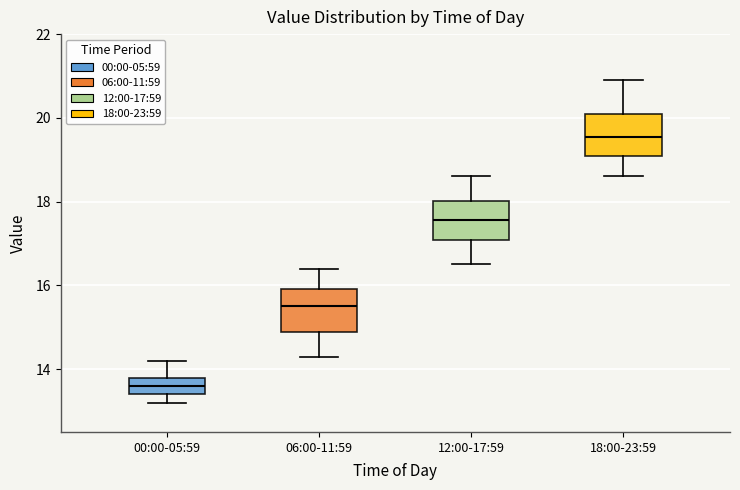

Reading left to right, transcribe this box plot: for each box, give where its median line is, the range the box spans, and where its two whiskers end, as read against the y-axis. The values are not printed on the chart, so give them approximately, as read against the axis.

00:00-05:59: median 13.6, box 13.4 to 13.8, whiskers 13.2 to 14.2
06:00-11:59: median 15.6, box 14.8 to 16.0, whiskers 14.4 to 16.4
12:00-17:59: median 17.6, box 17.0 to 18.0, whiskers 16.6 to 18.6
18:00-23:59: median 19.6, box 19.2 to 20.2, whiskers 18.6 to 21.0